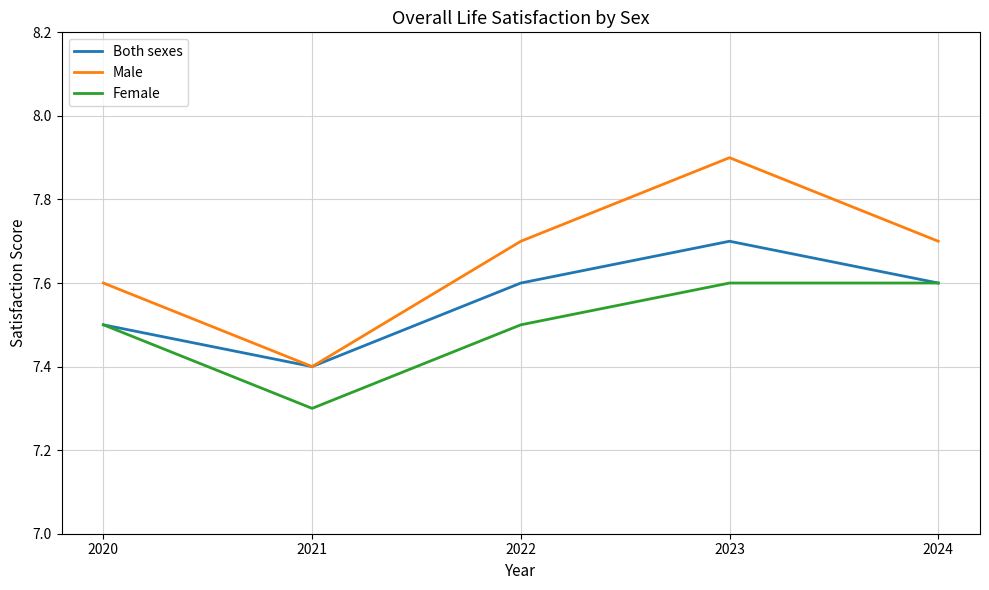

Reading right to left, list all the values displayed in this chart.

Both sexes: 7.6	7.7	7.6	7.4	7.5
Male: 7.7	7.9	7.7	7.4	7.6
Female: 7.6	7.6	7.5	7.3	7.5